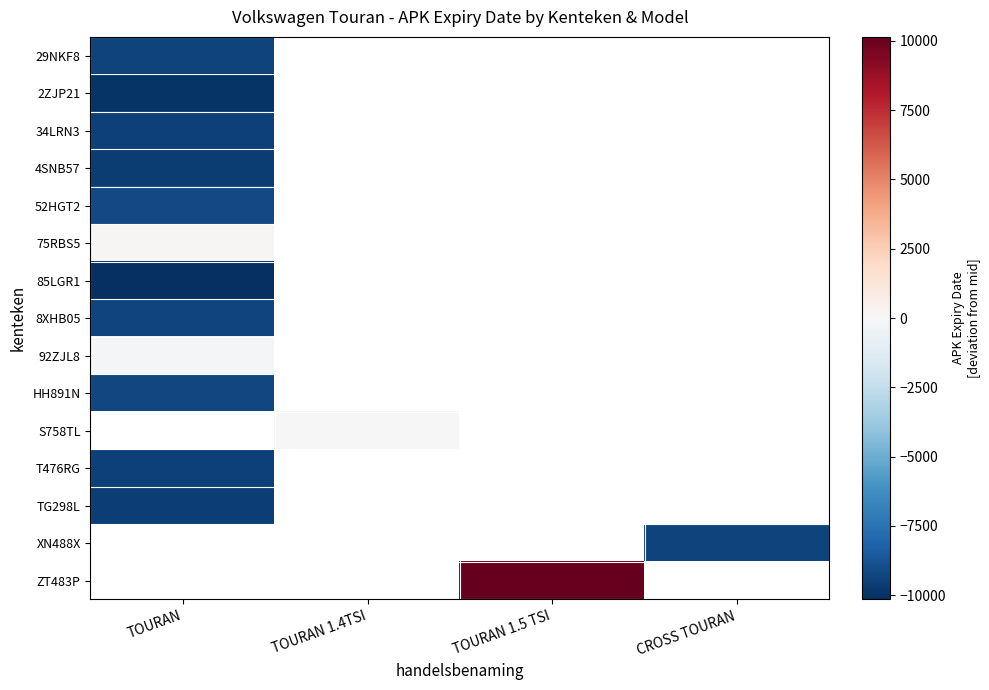

At which label does 2ZJP21 reach its minimum?

TOURAN